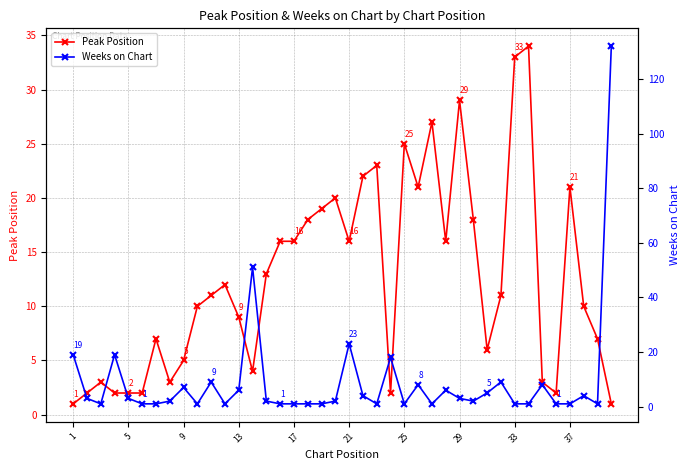

What is the maximum value for Peak Position?

34